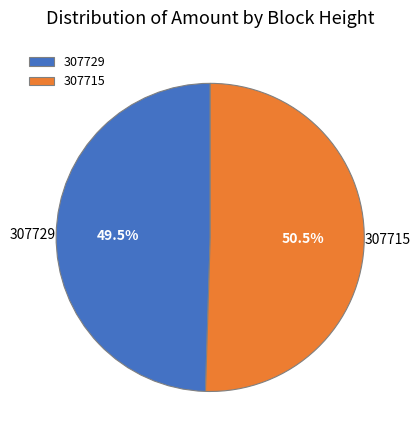

Does any single category account for the majority?

Yes